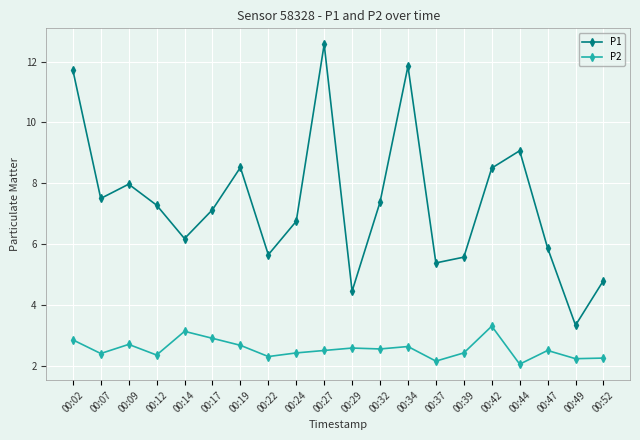

What is the average value of the P1 series?

7.4